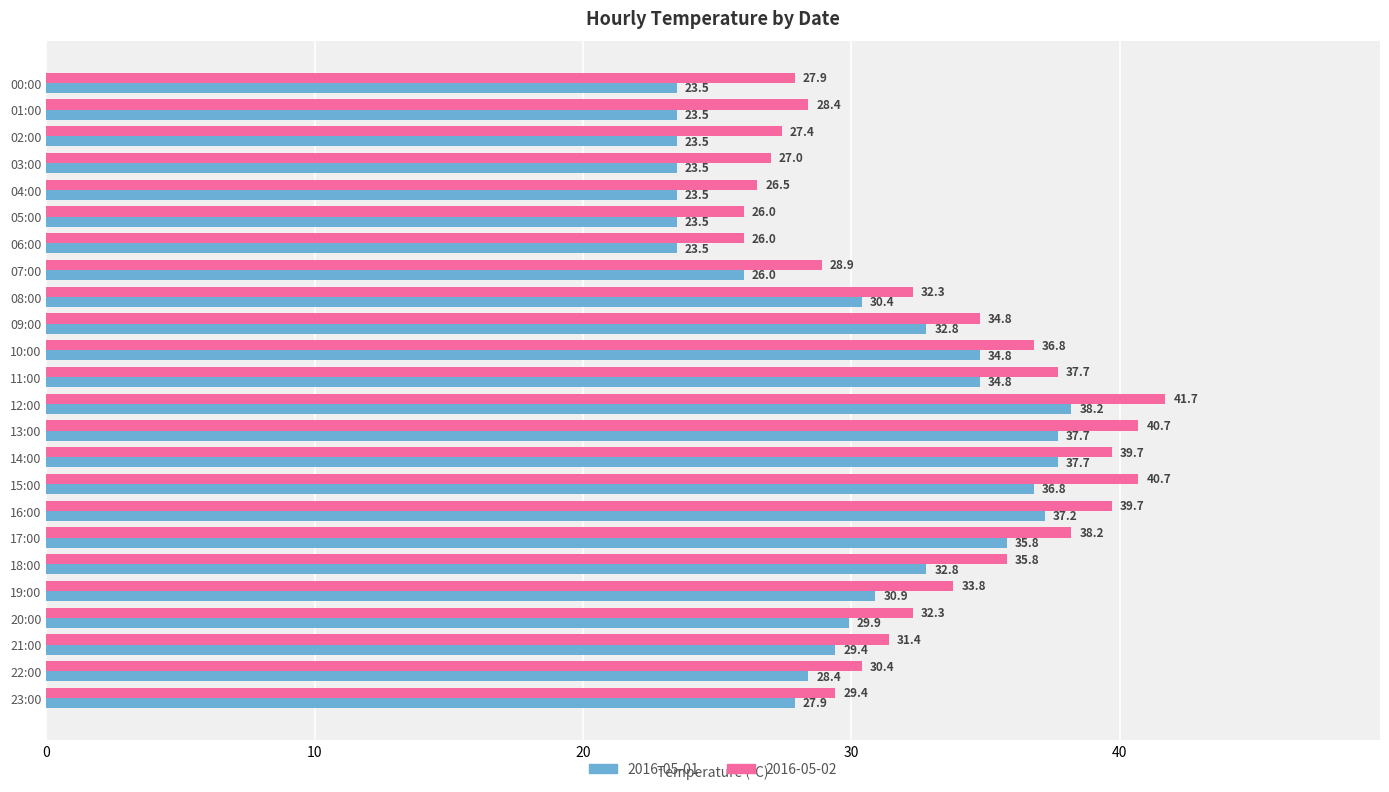

What is the approximate value of 2016-05-01 at 18:00?

32.8